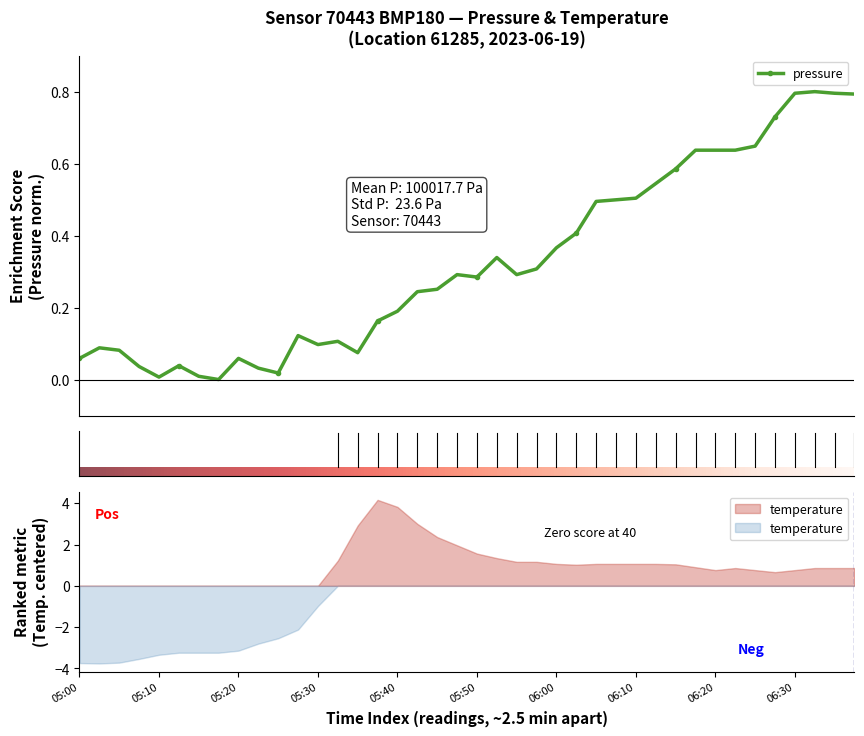

Between which two adjacent categories do temperature and pressure first intersect?

05:30 and 05:32